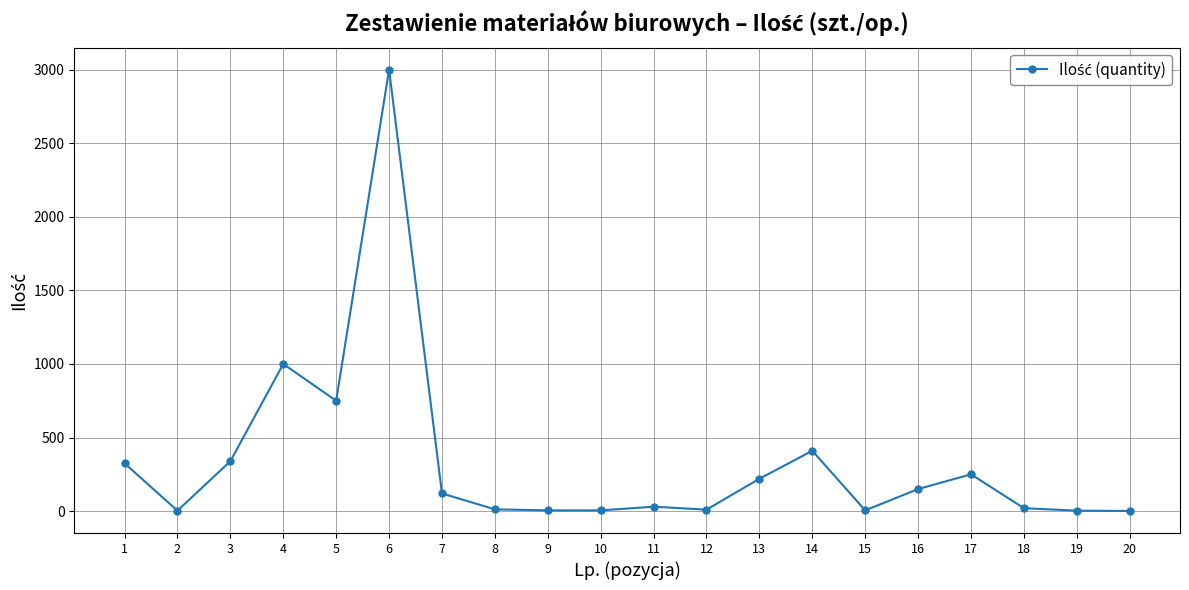

What is the sum of all values?

6658